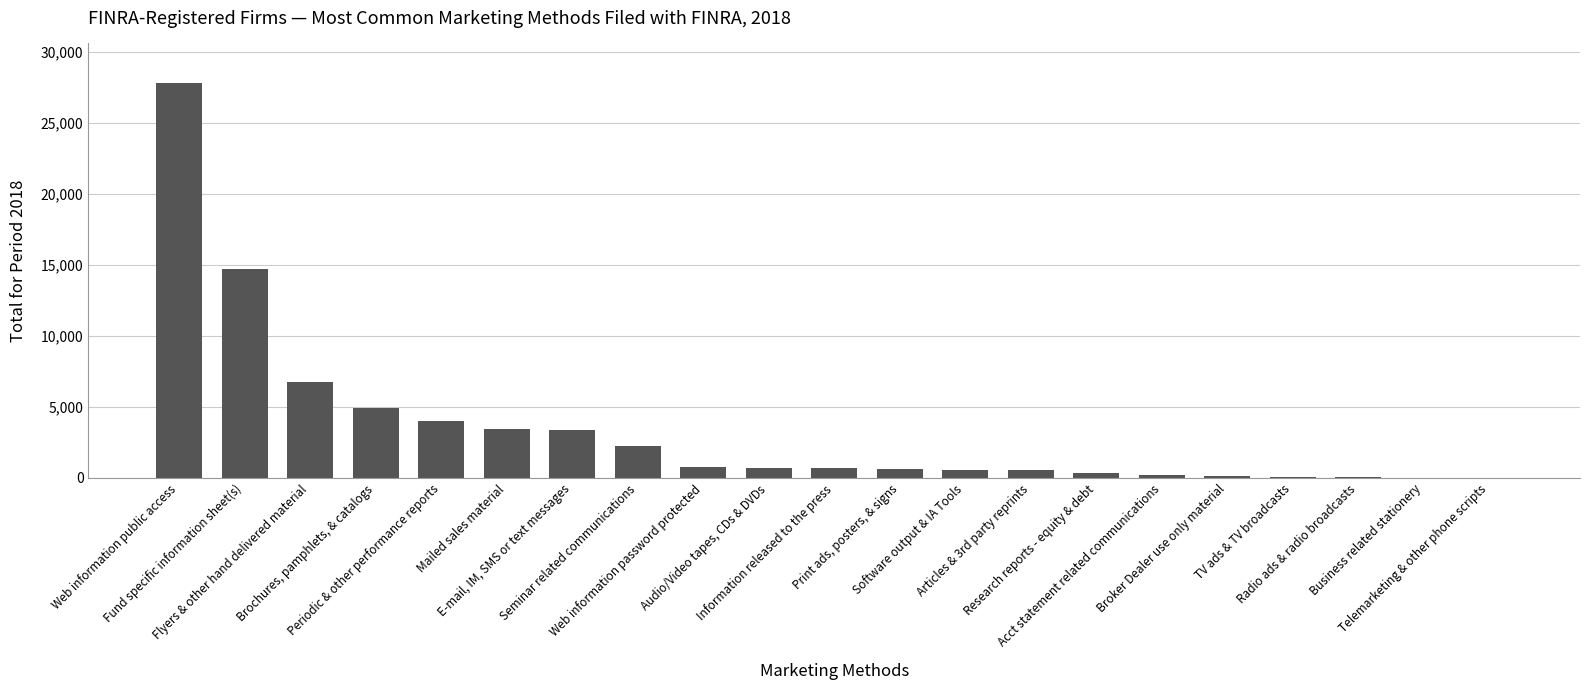

What is the maximum value shown in the chart?

27801